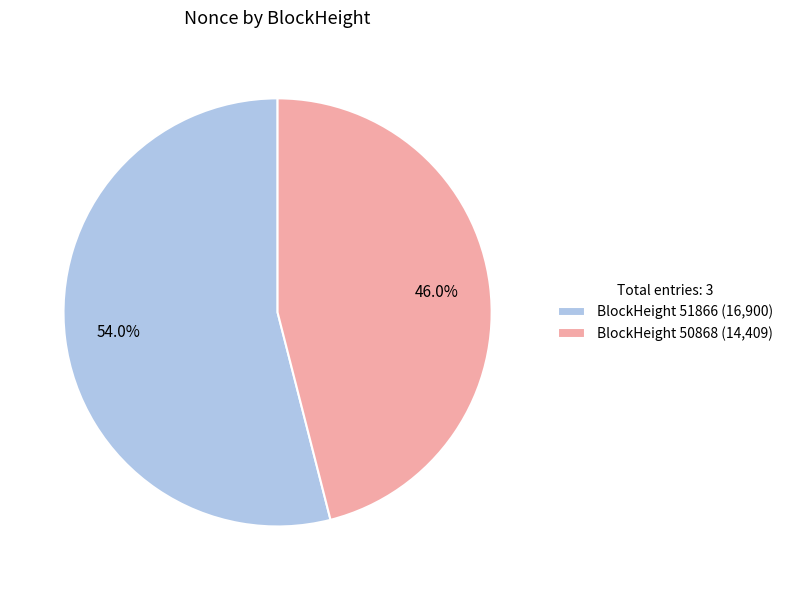

Is BlockHeight 50868 (14,409) the majority of the pie?

No